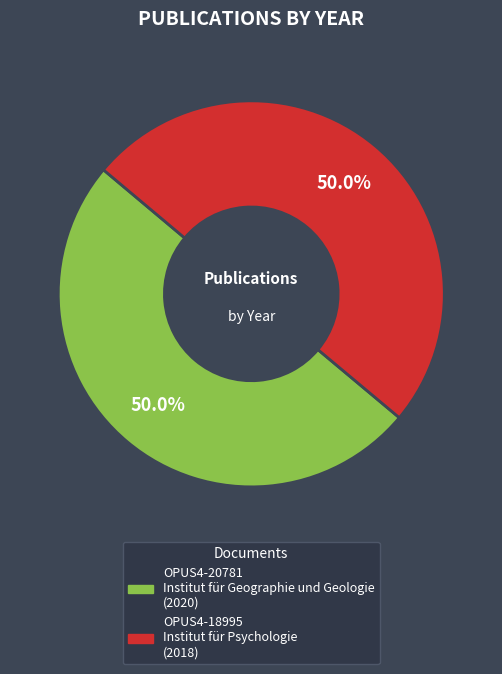

Combined, what portion of the pie is OPUS4-20781 and OPUS4-18995?

100.0%